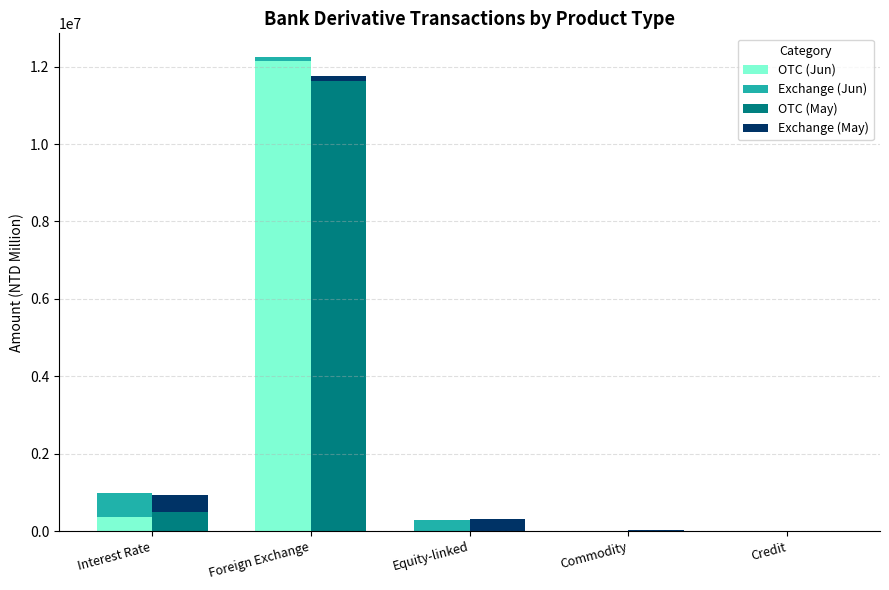

How many values in the Exchange (Jun) series are below 92539?

2